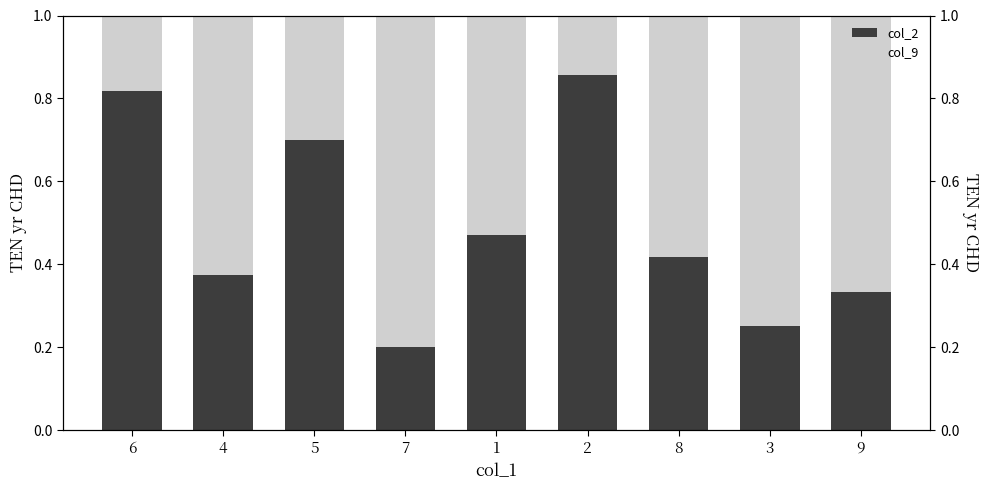

Rank the categories by col_2 value from lowest to highest.

7, 3, 9, 4, 8, 1, 5, 6, 2